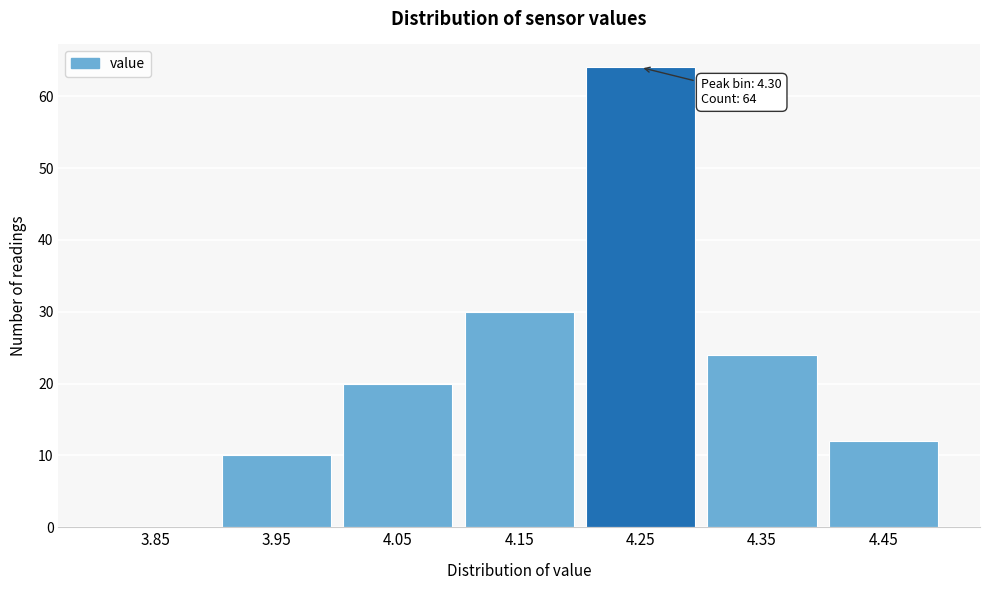

Reading right to left, what are all the values shown in this chart?

4.45=12	4.35=24	4.25=64	4.15=30	4.05=20	3.95=10	3.85=0